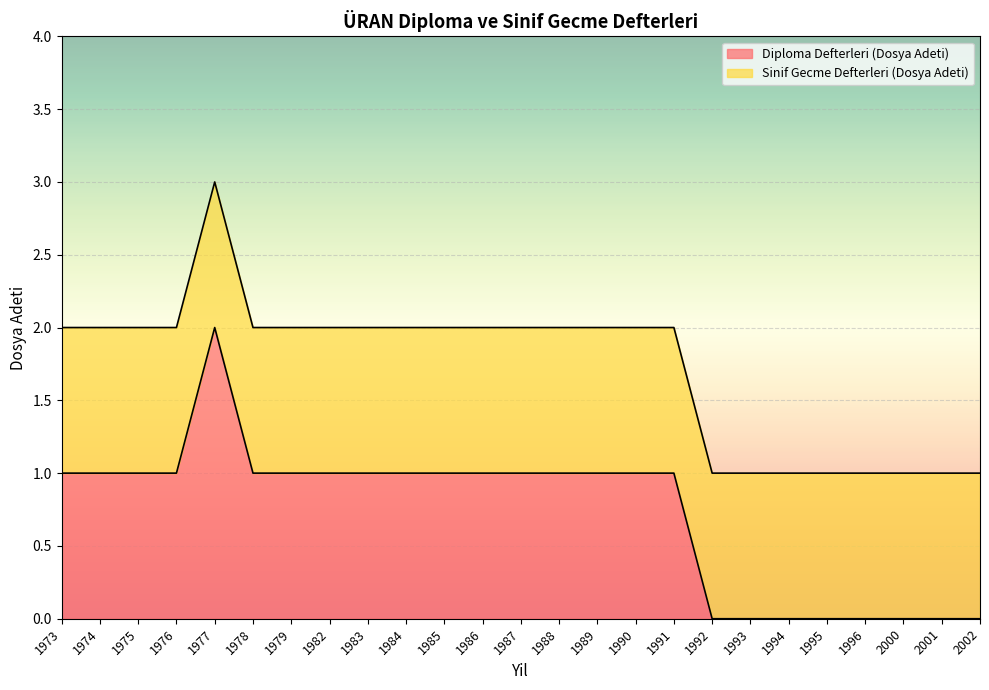

What is the sum of all values?

18